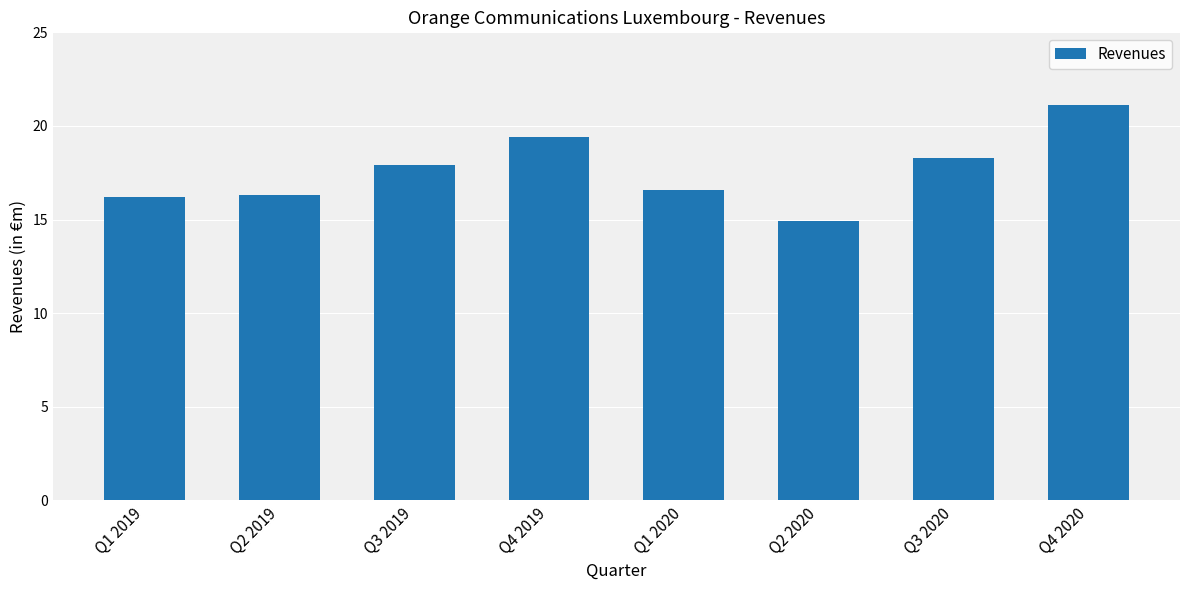

Between Q4 2020 and Q2 2019, which is larger?

Q4 2020